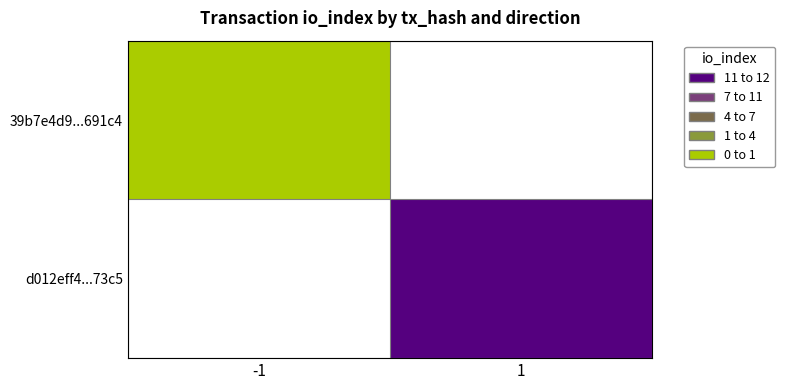

Is it true that 39b7e4d9...691c4 equals 0.0 at -1?

True